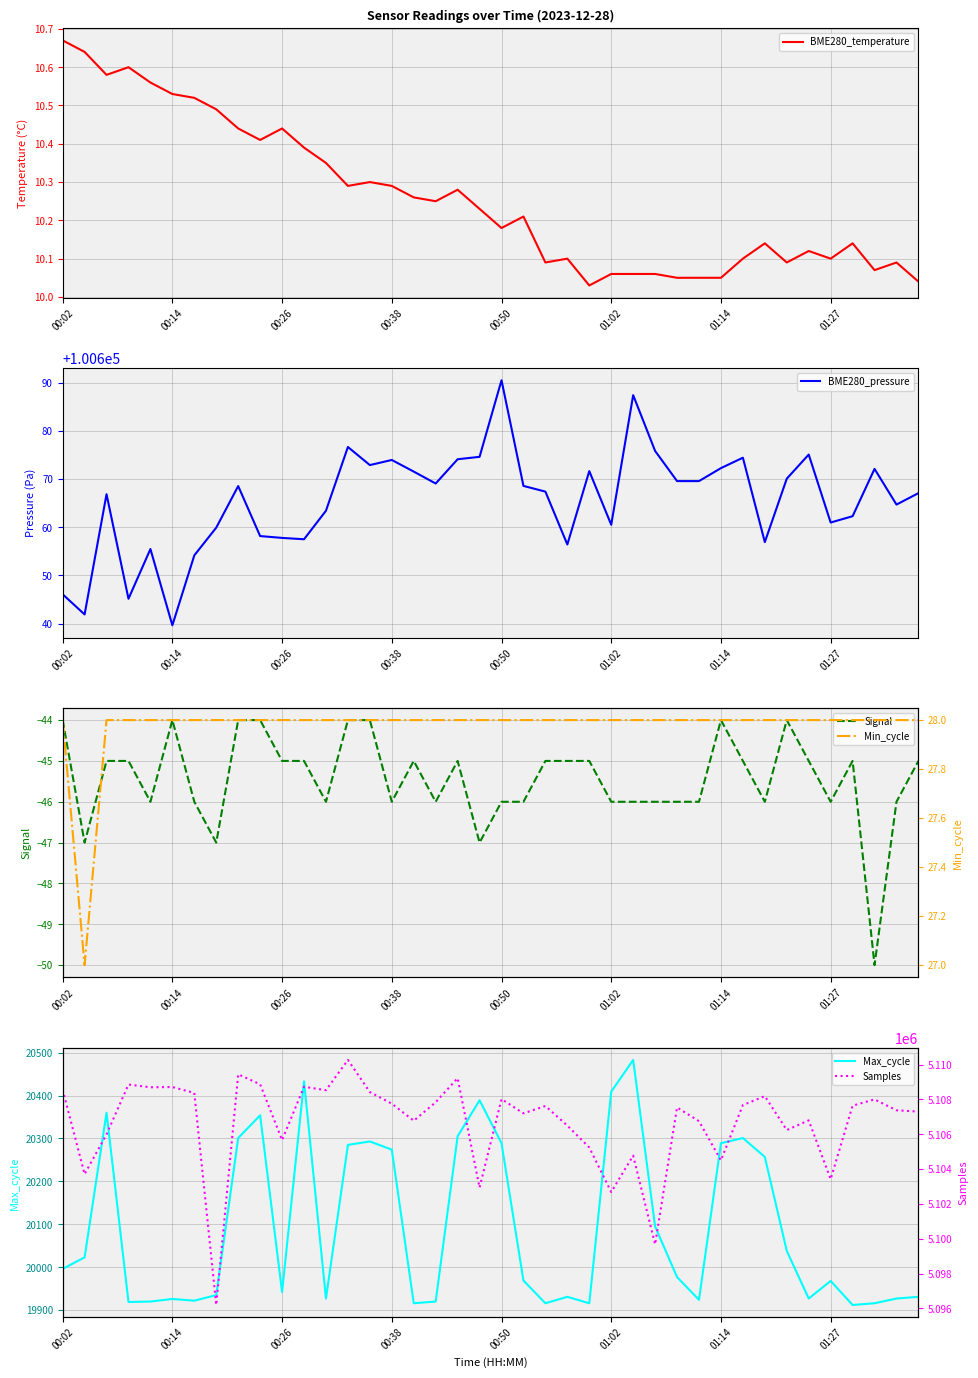

True or false: BME280_temperature and BME280_pressure cross at least once.

False